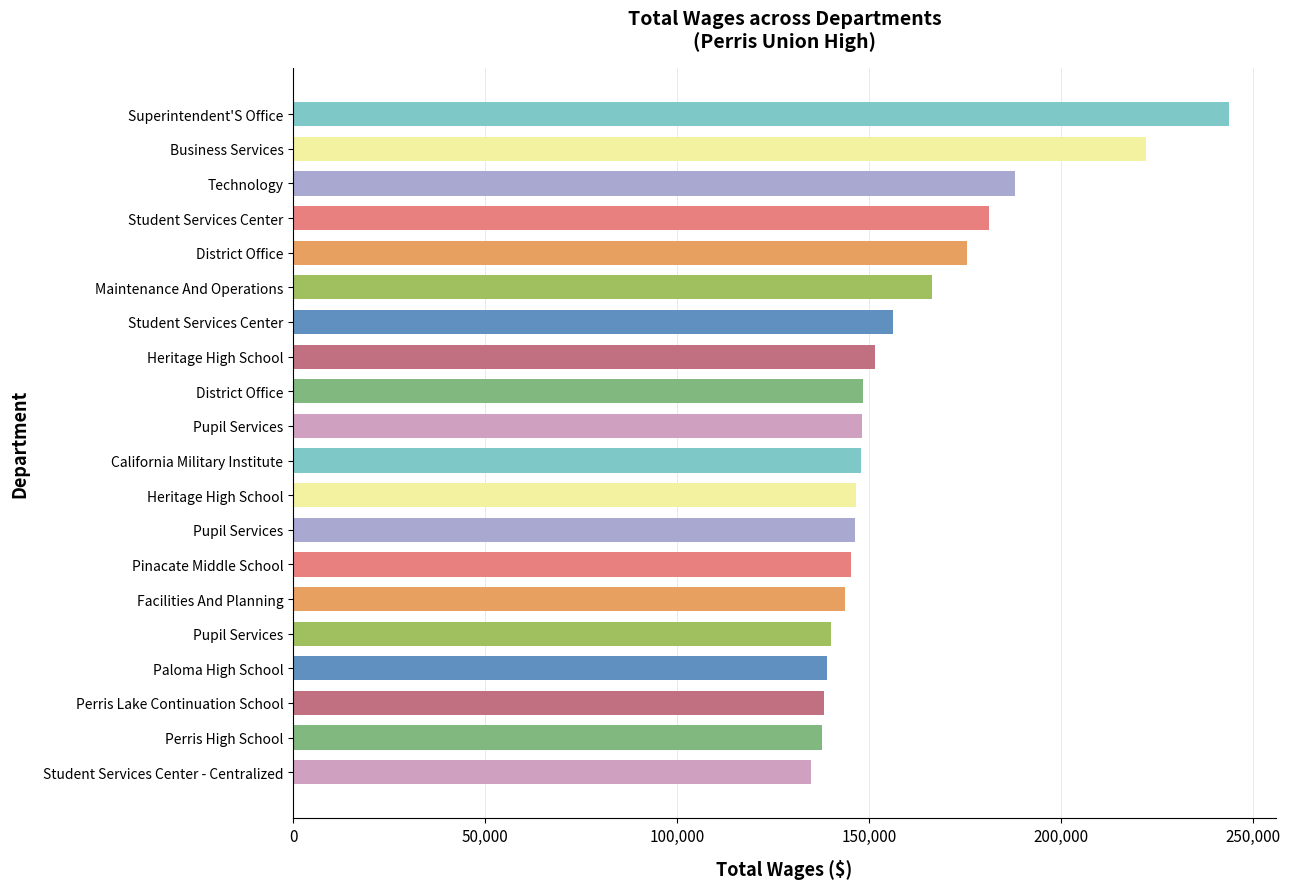

How many data points are less than 148184?

10